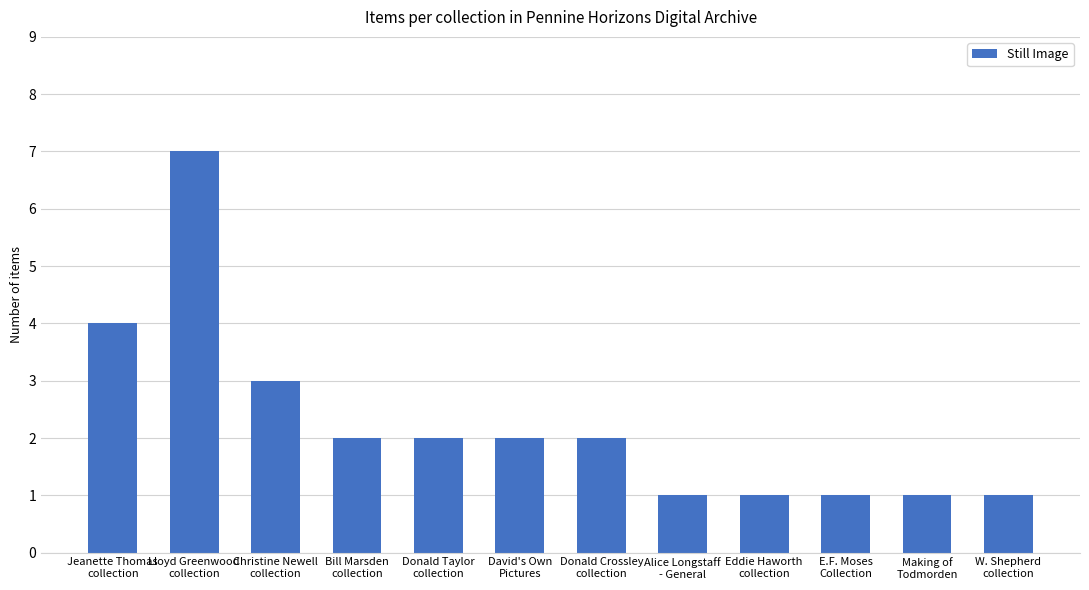

What is the value of the 12th bar from the left?

1